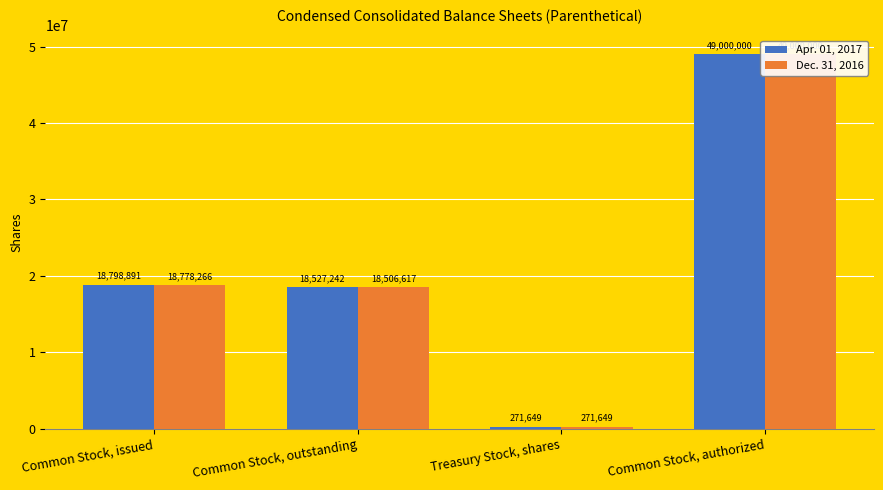

What is the sum of all Dec. 31, 2016 values?

86556532